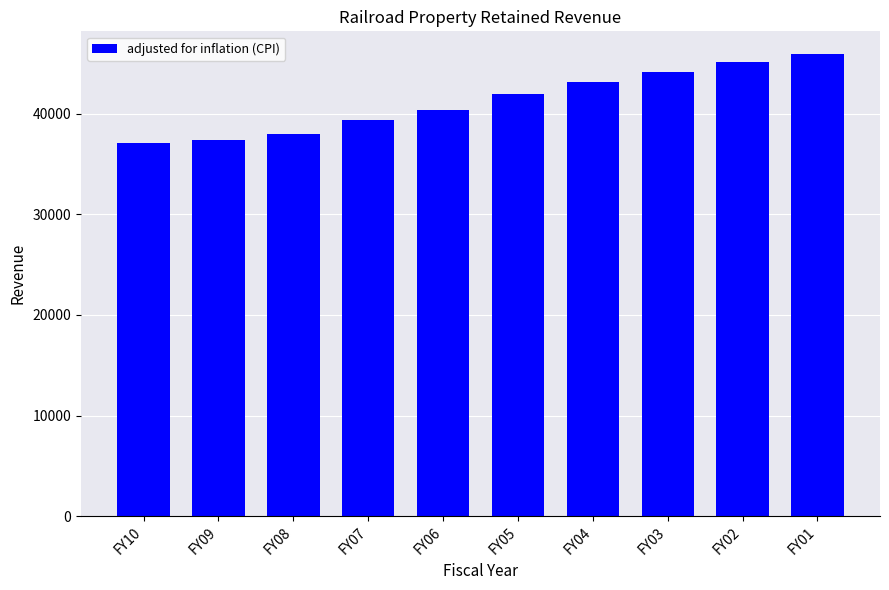

What is the sum of the values at FY07 and FY06?

79735